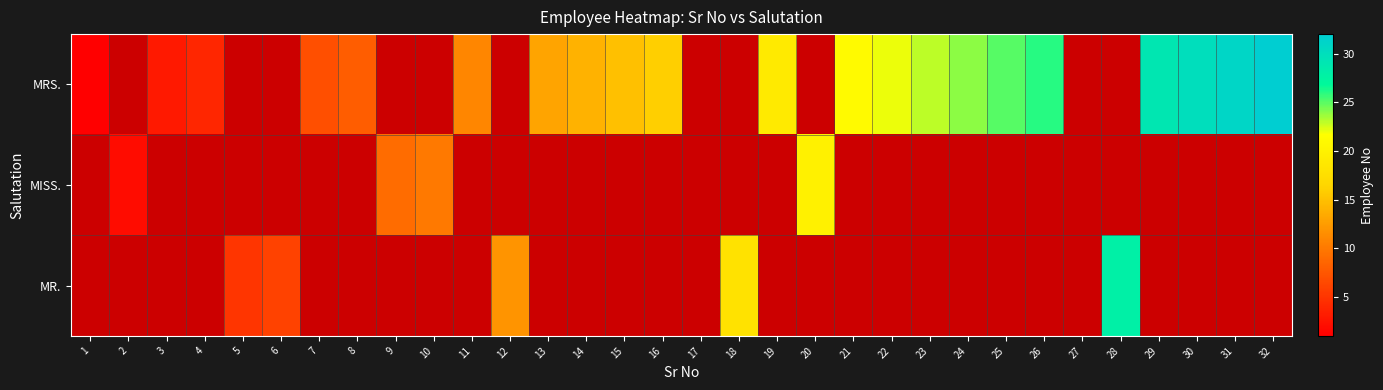

How many positive values does the MR. series have?

5